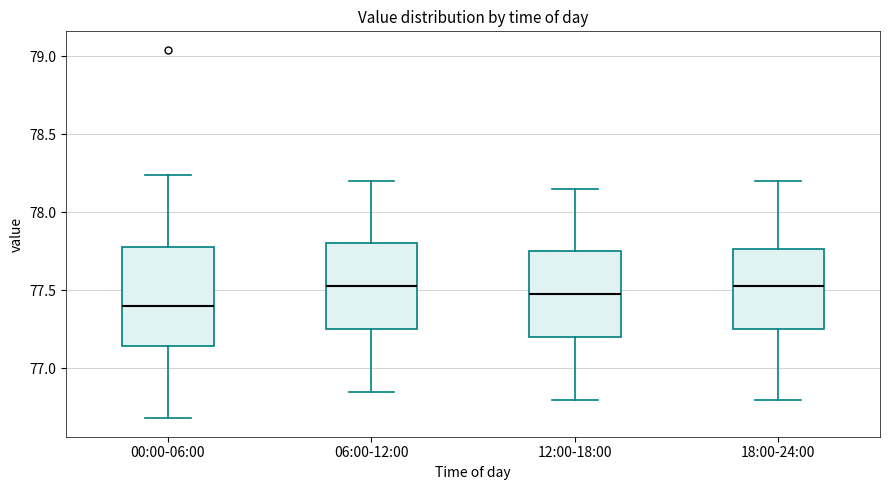

Which box has the lowest median line?

00:00-06:00